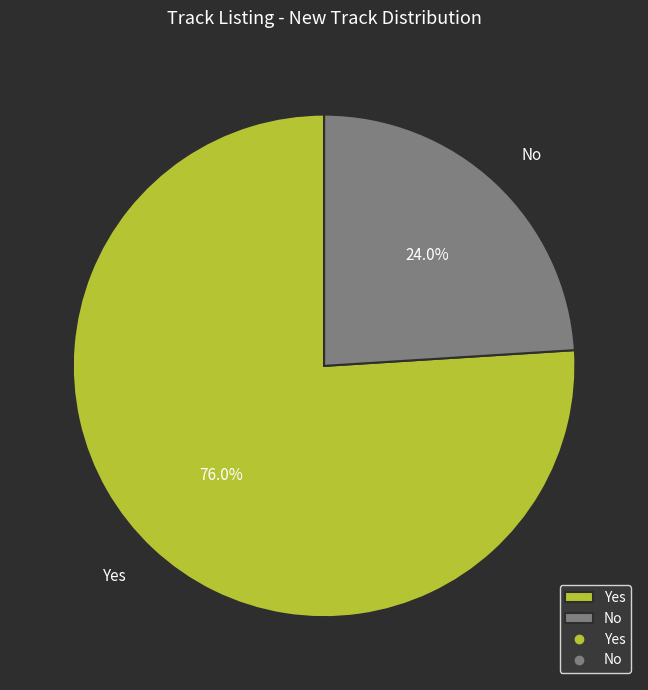

Which category has the smallest portion of the pie?

No